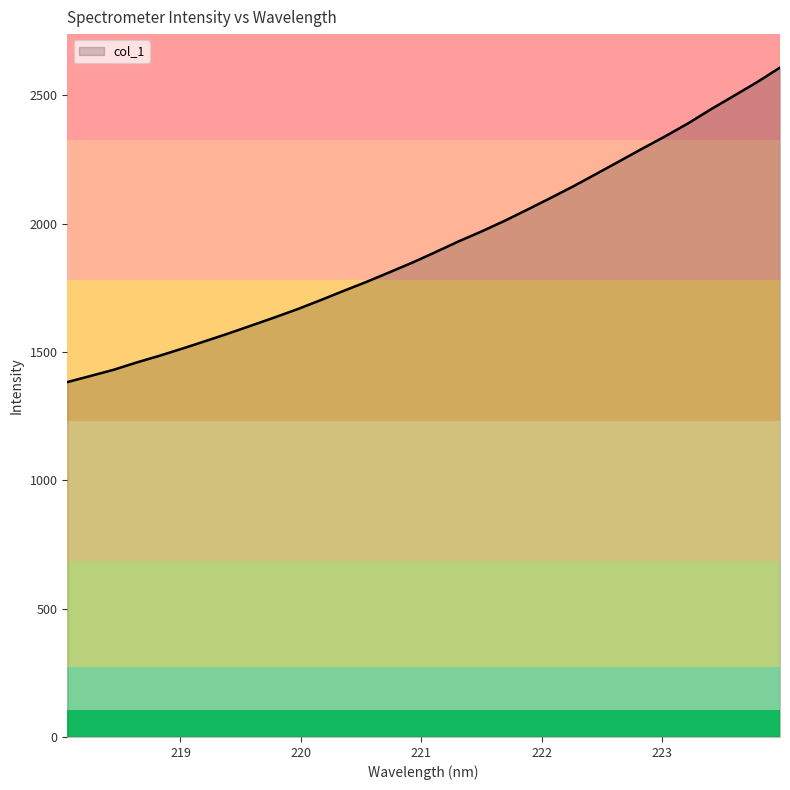

True or false: the data has more than 1 interior local peaks.

False